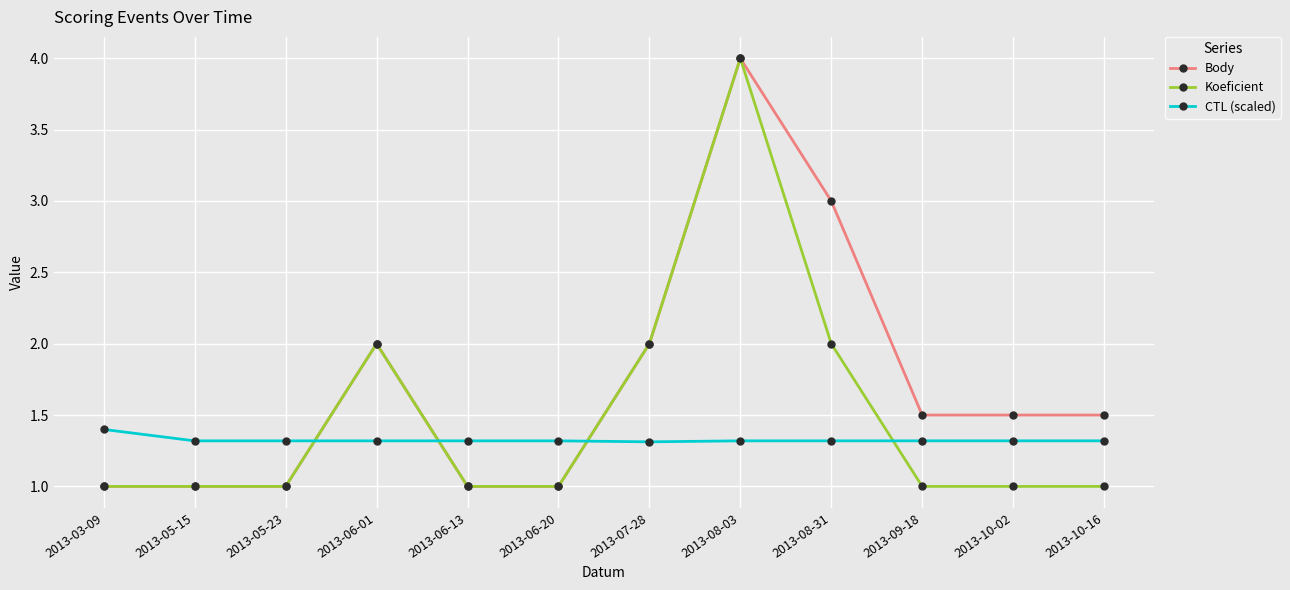

Reading left to right, what are all the values shown in this chart?

Body: 1.0	1.0	1.0	2.0	1.0	1.0	2.0	4.0	3.0	1.5	1.5	1.5
Koeficient: 1.0	1.0	1.0	2.0	1.0	1.0	2.0	4.0	2.0	1.0	1.0	1.0
CTL (scaled): 1.4	1.3	1.3	1.3	1.3	1.3	1.3	1.3	1.3	1.3	1.3	1.3